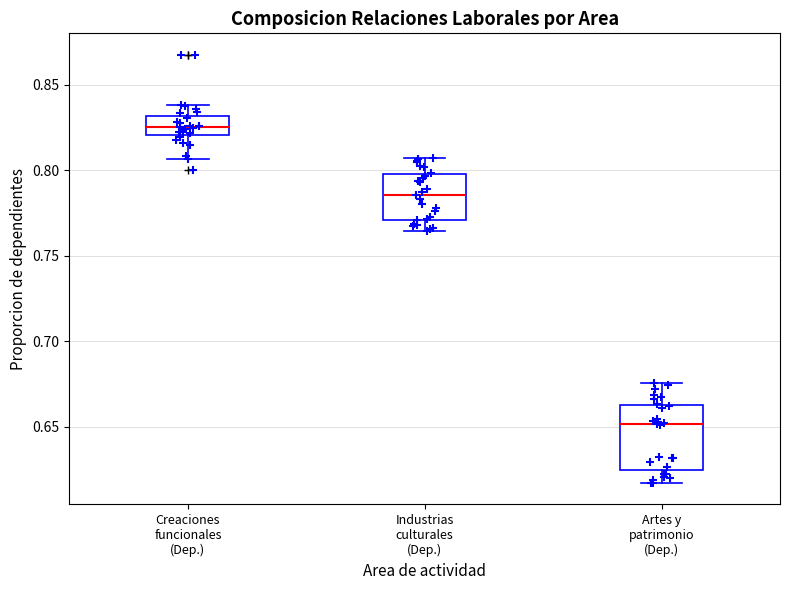

Which box's median line is the highest?

Creaciones funcionales (Dep.)